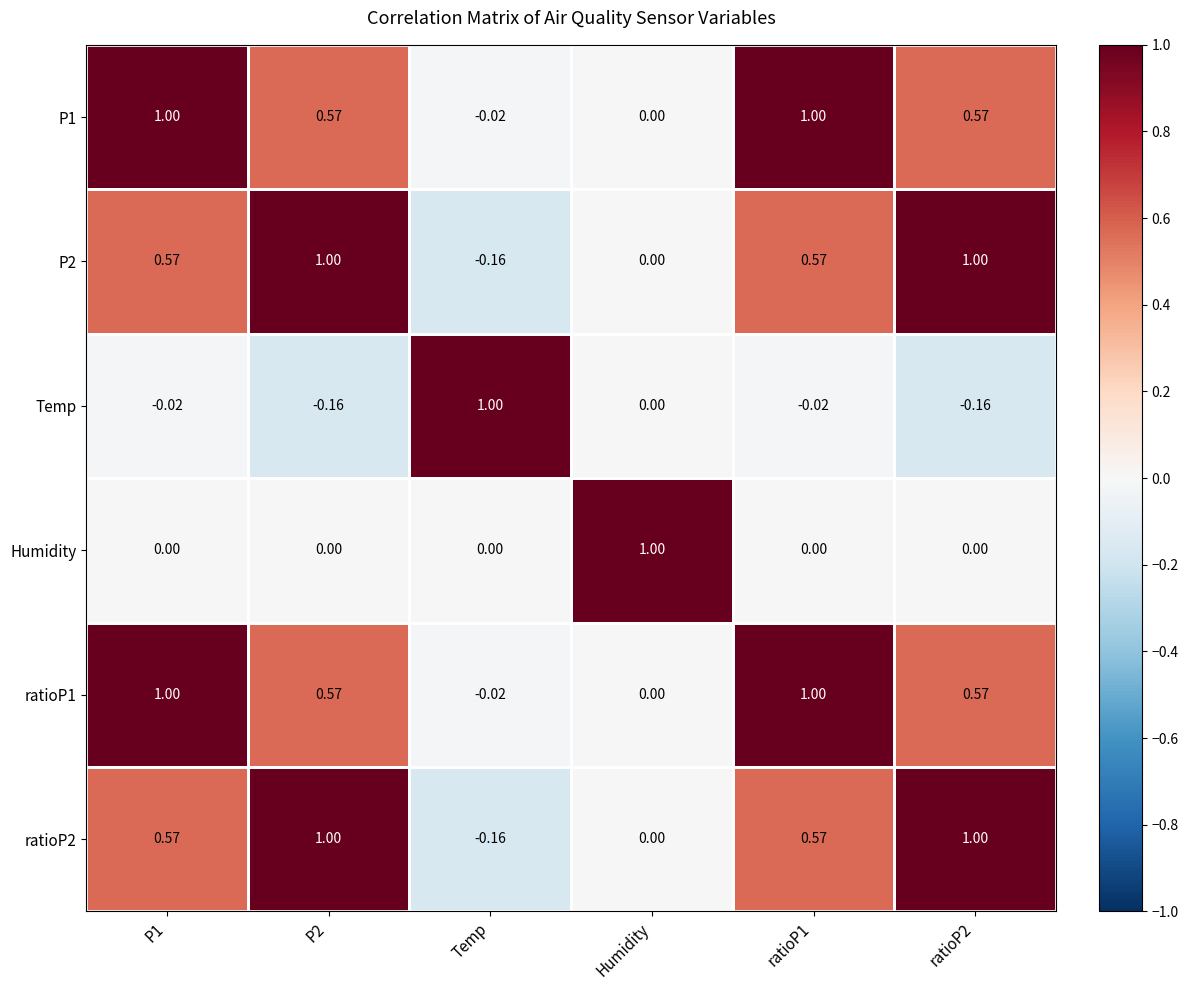

Where is Temp nearest to the value 0?

Humidity